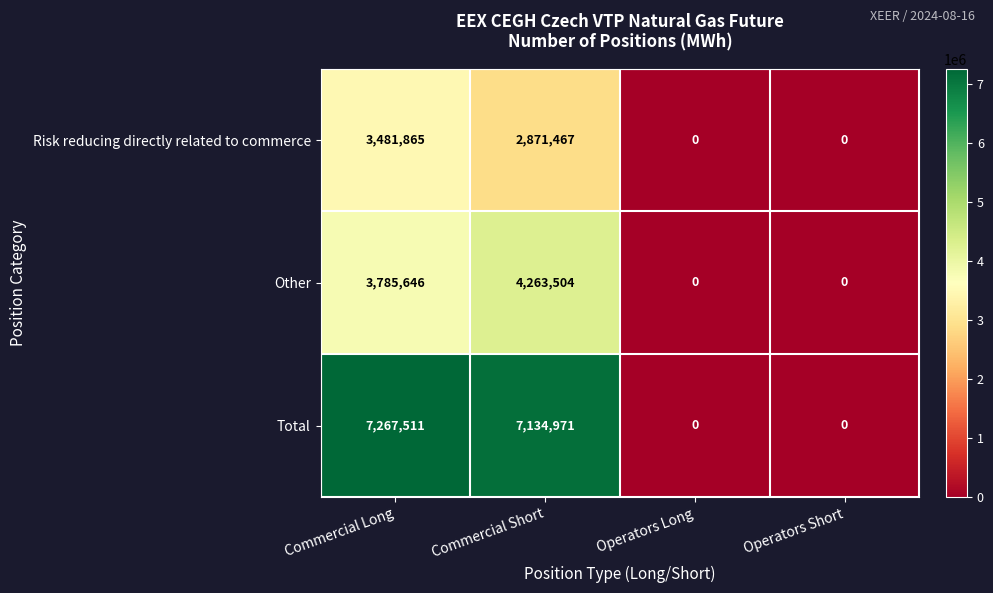

True or false: Risk reducing directly related to commerce has a value of 2871467 at Commercial Short.

True